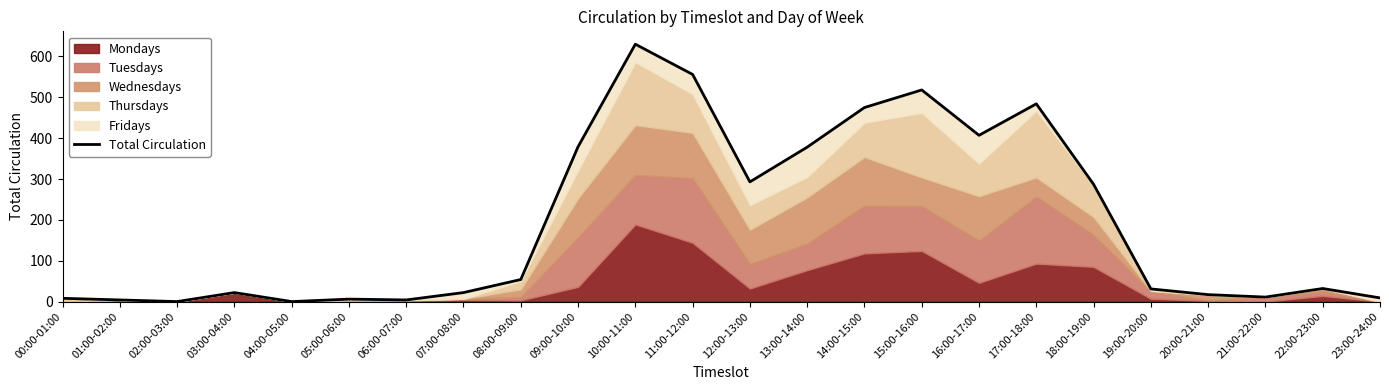

Between 05:00-06:00 and 11:00-12:00, which is larger?

11:00-12:00